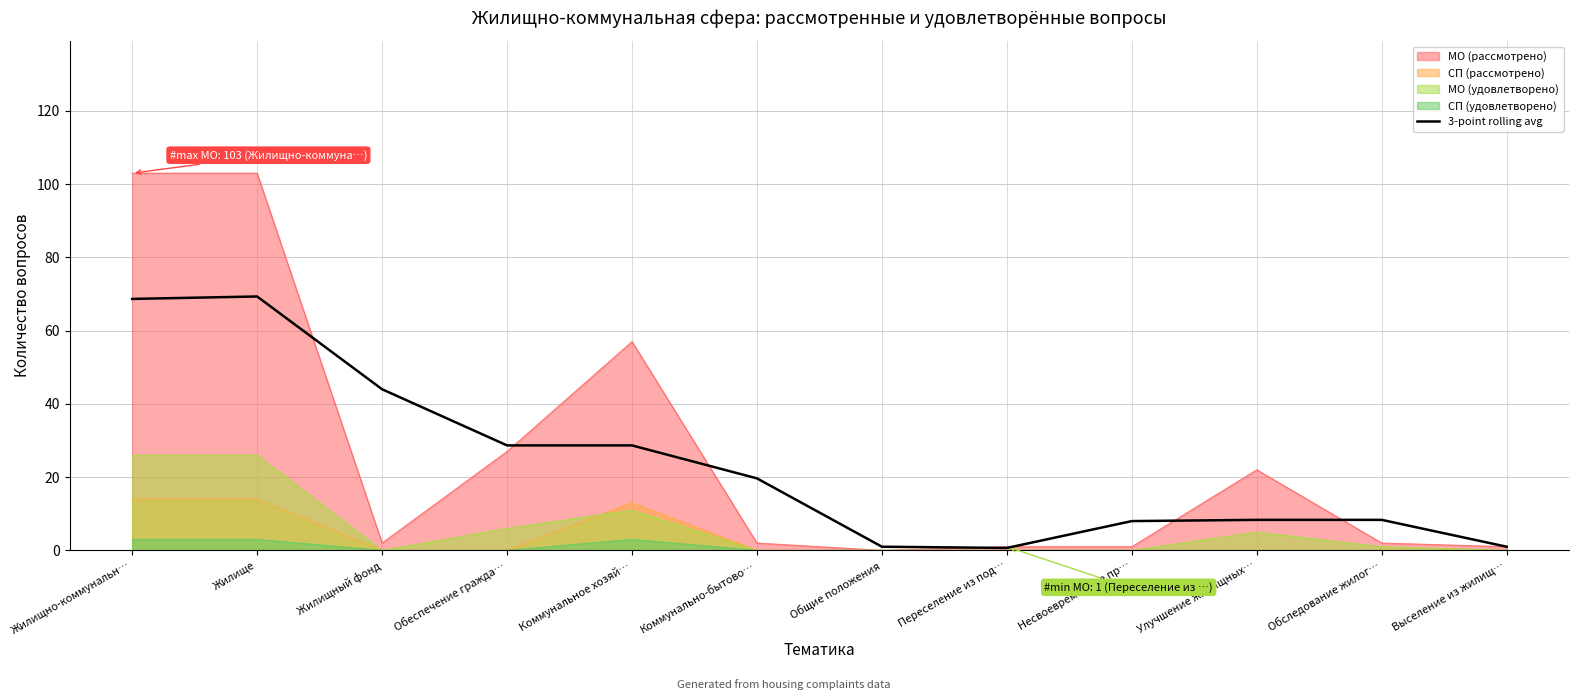

Is it true that МО (рассмотрено) equals 103.0 at Жилищно-коммунальн…?

True